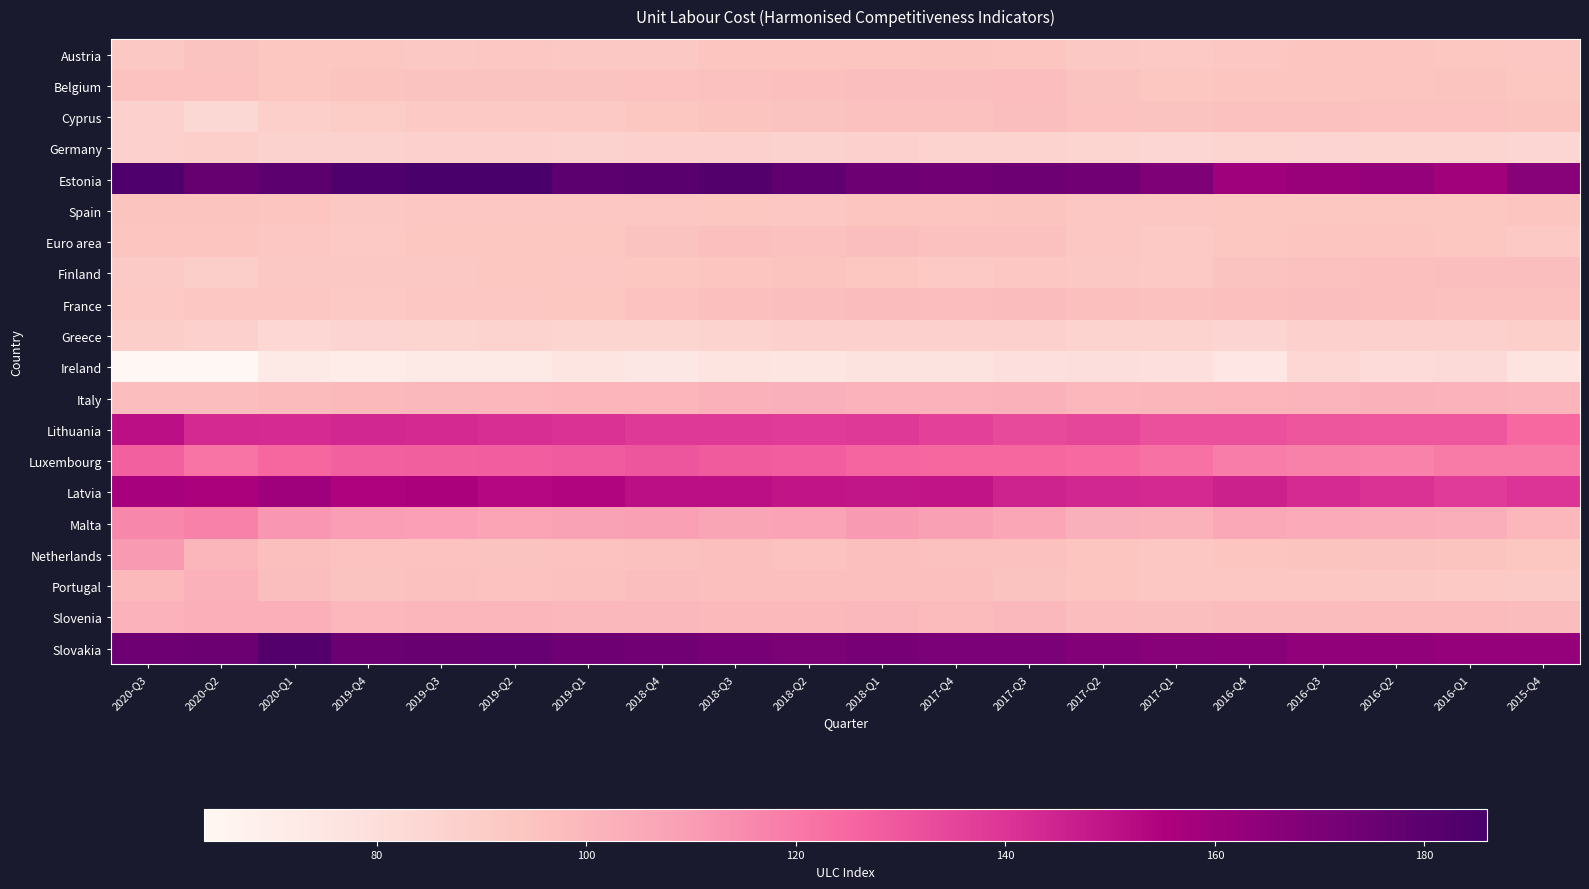

Between 2017-Q1 and 2016-Q2, which series saw the biggest shift?

Estonia